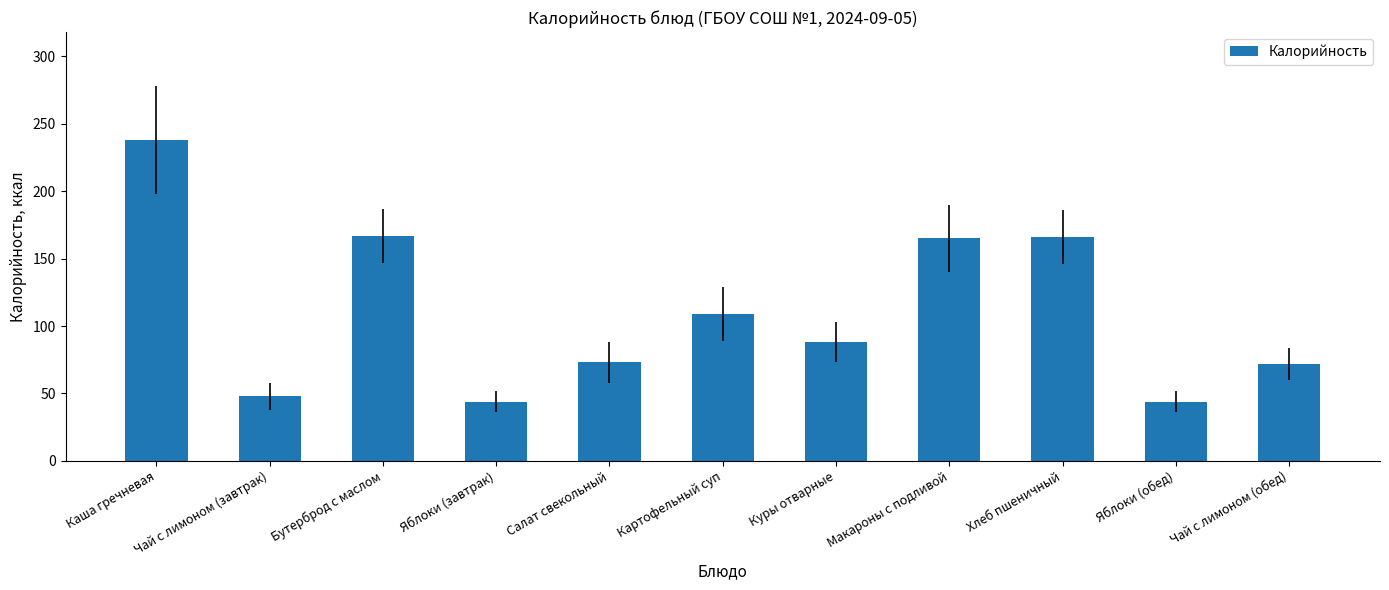

What is the difference between the maximum and minimum values?

194